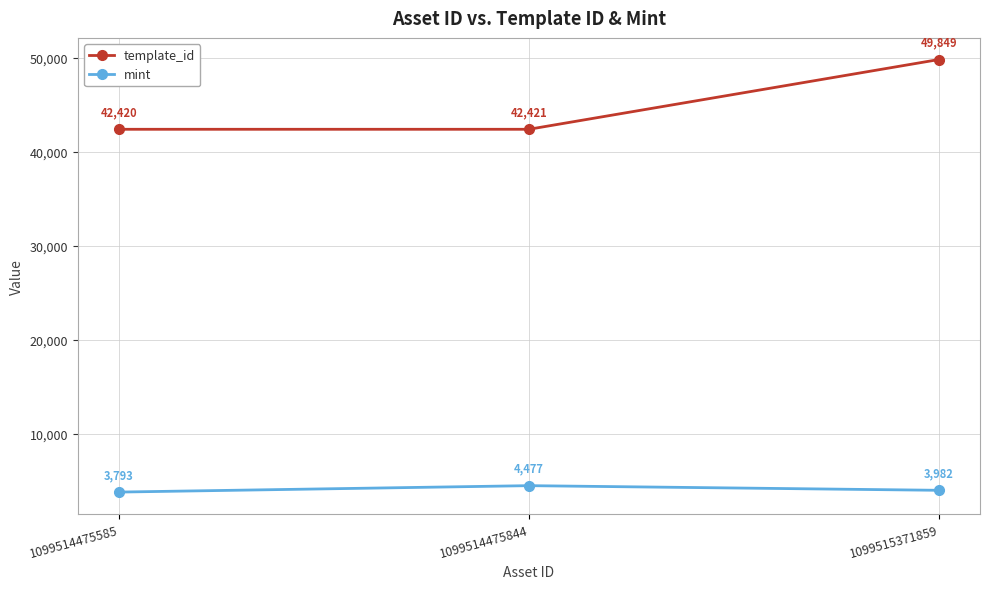

How many values in the mint series are below 3982?

1